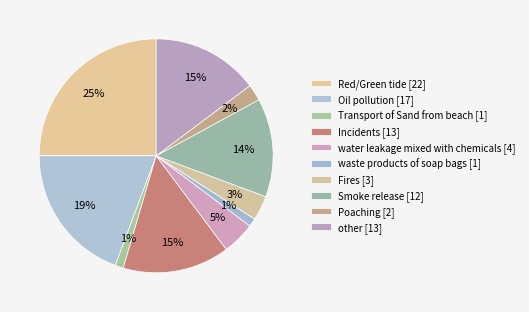

How many segments does this pie chart have?

10